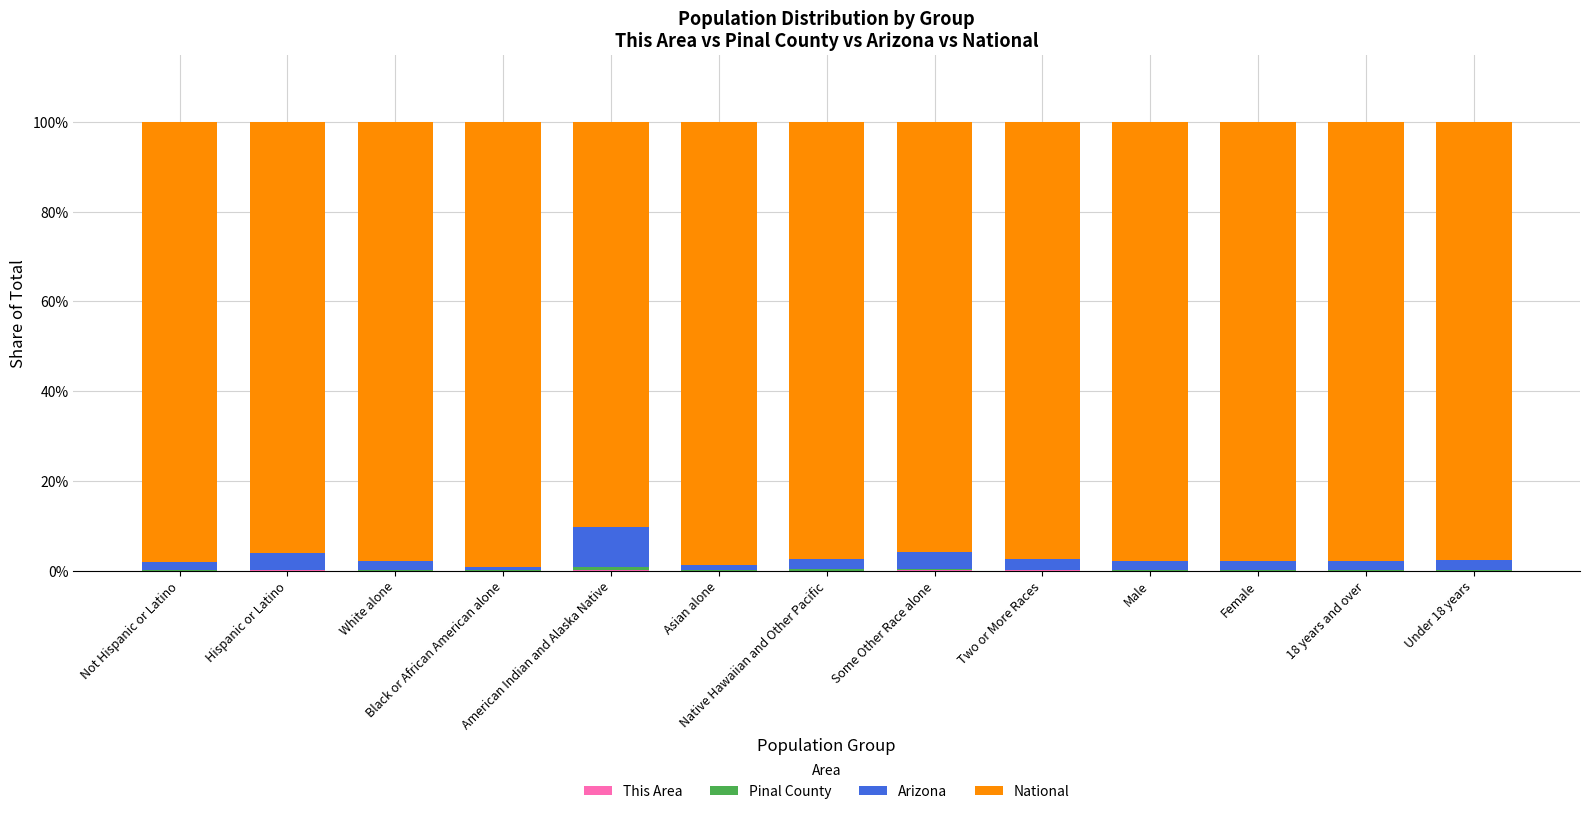

What is the average value of the Arizona series?

2.7